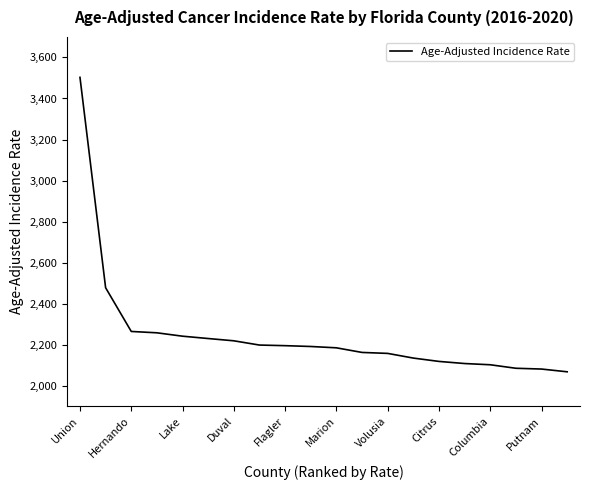

What is the difference between the maximum and minimum values?

1435.6